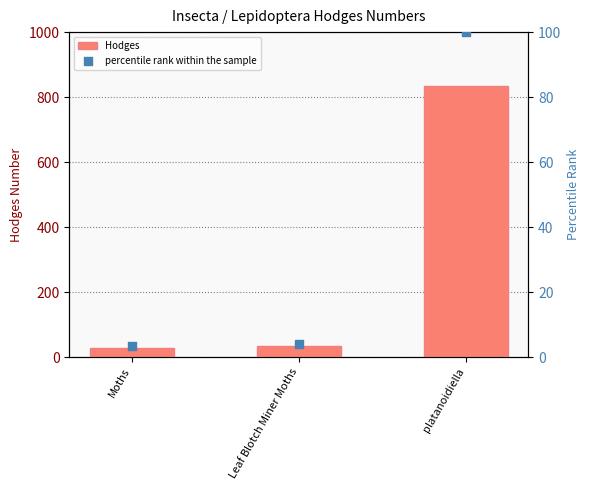

Which series contains the highest Y value?

Hodges